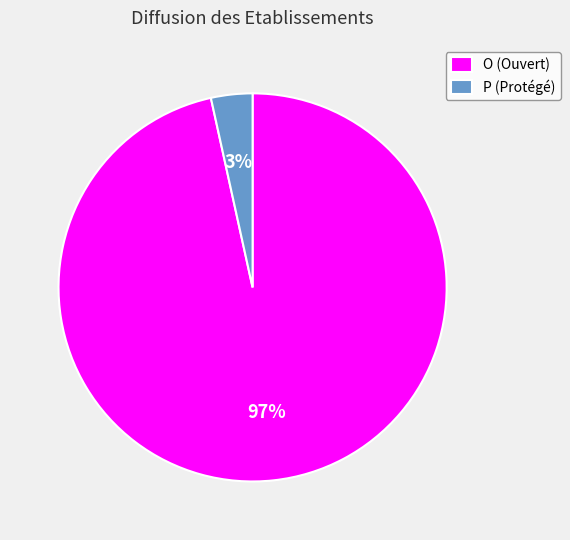

Do P (Protégé) and O (Ouvert) together represent more than half of the pie?

Yes